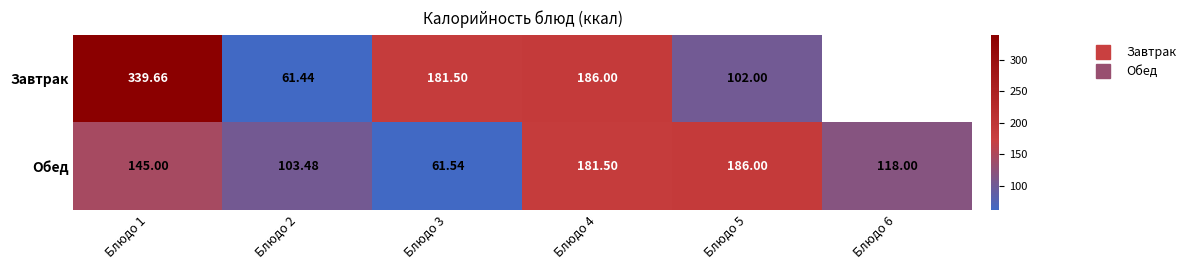

List the series in order of their peak value, lowest first.

Обед, Завтрак